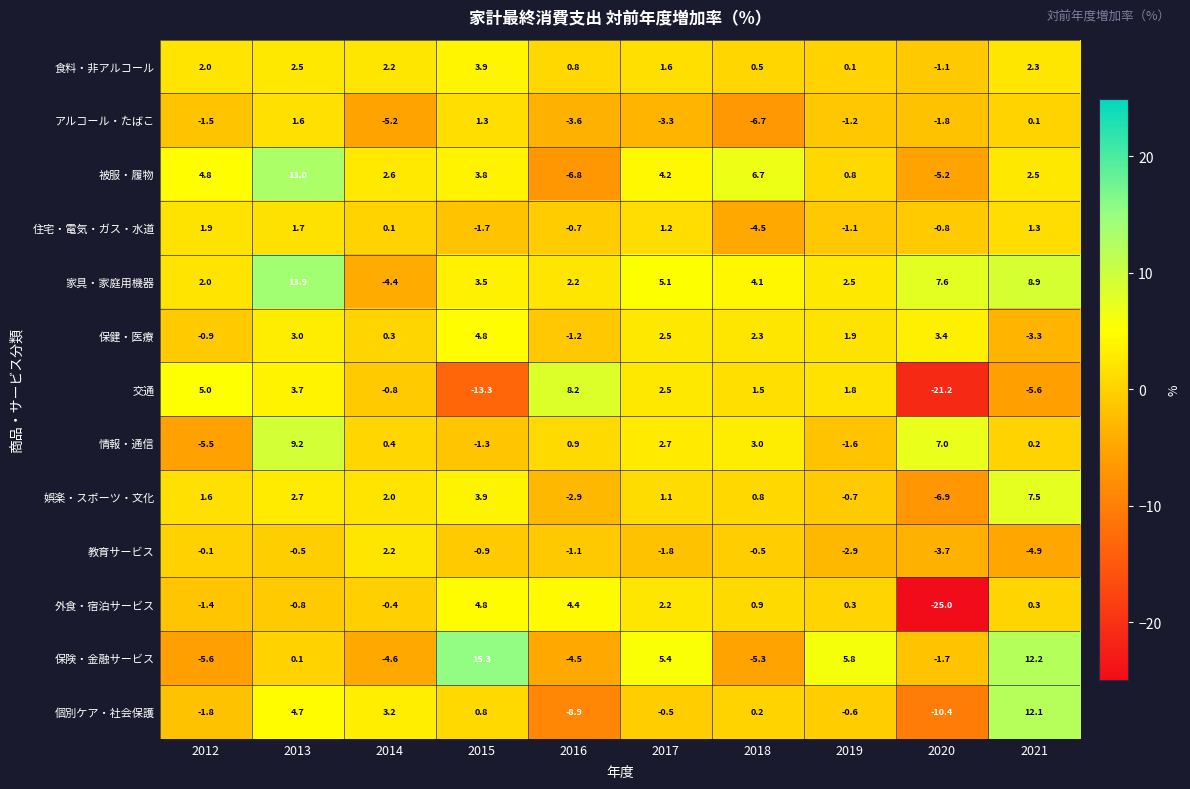

How many data points in 被服・履物 are less than 3?

5